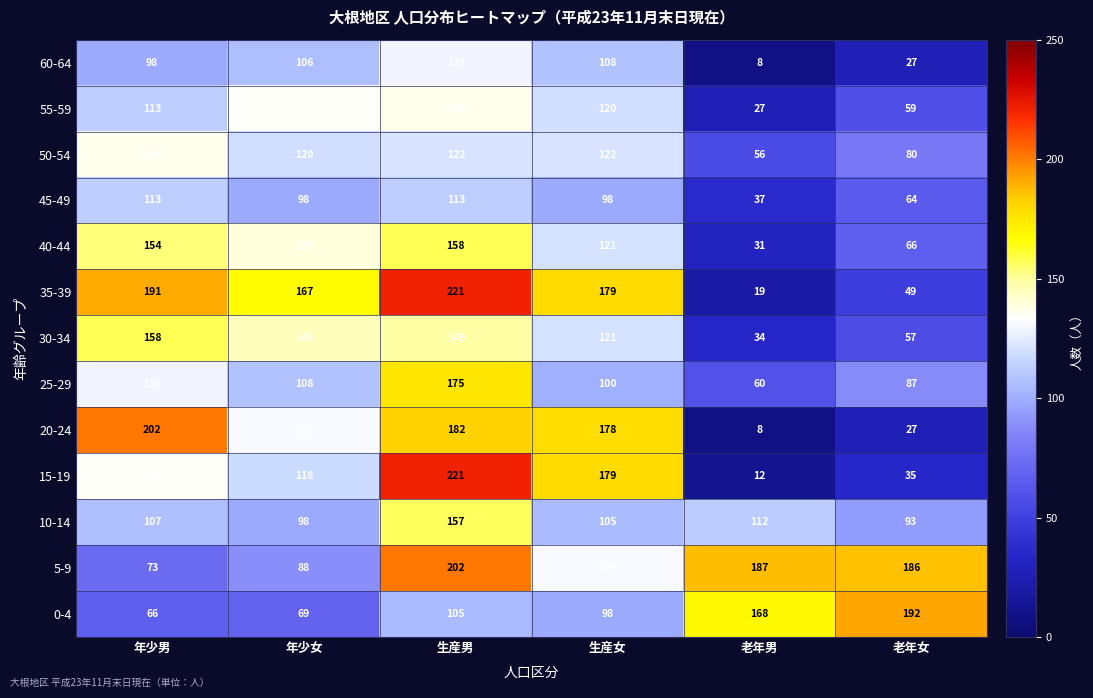

Which series has the widest spread of values?

15-19